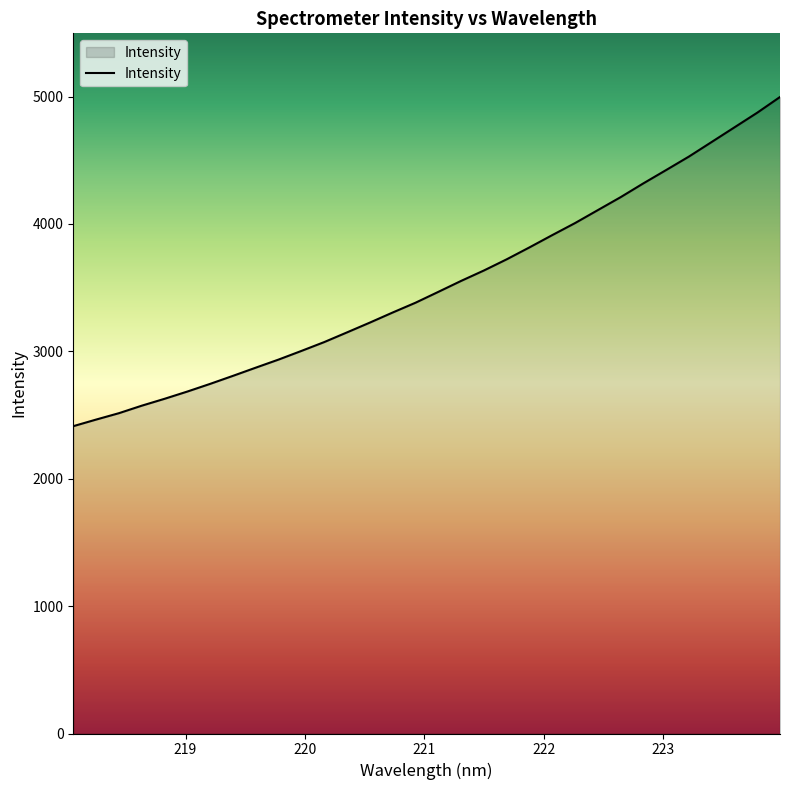

What is the smallest value displayed?

2412.6